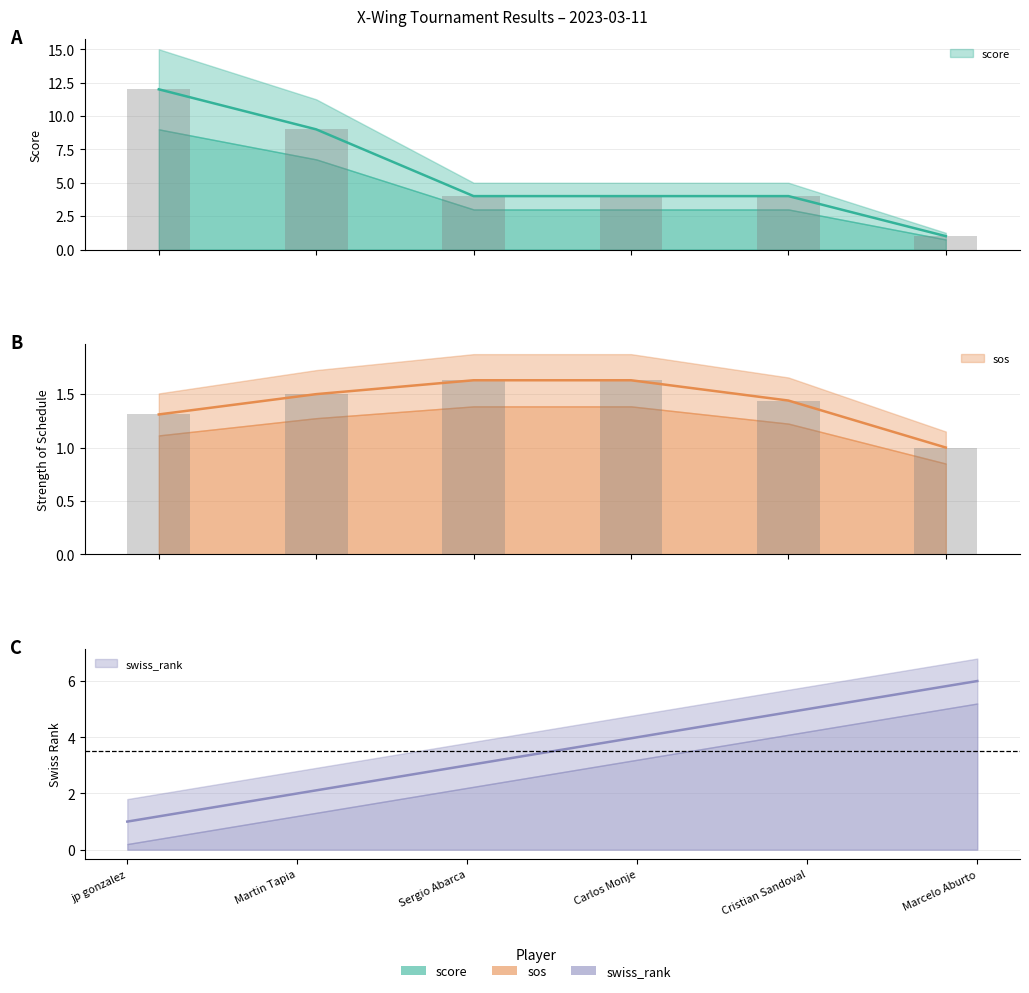

What is the minimum value for swiss_rank?

1.0